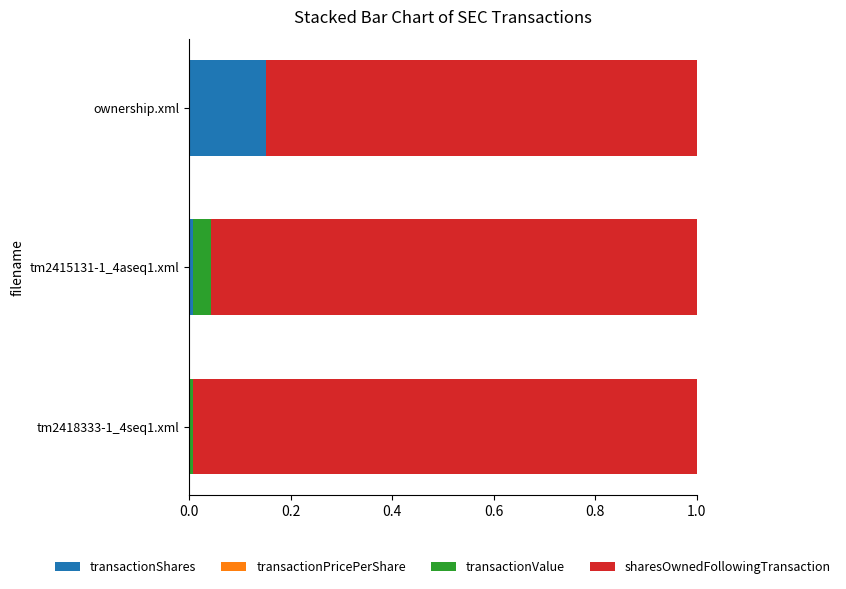

True or false: transactionShares has a value of 0.1 at ownership.xml.

False